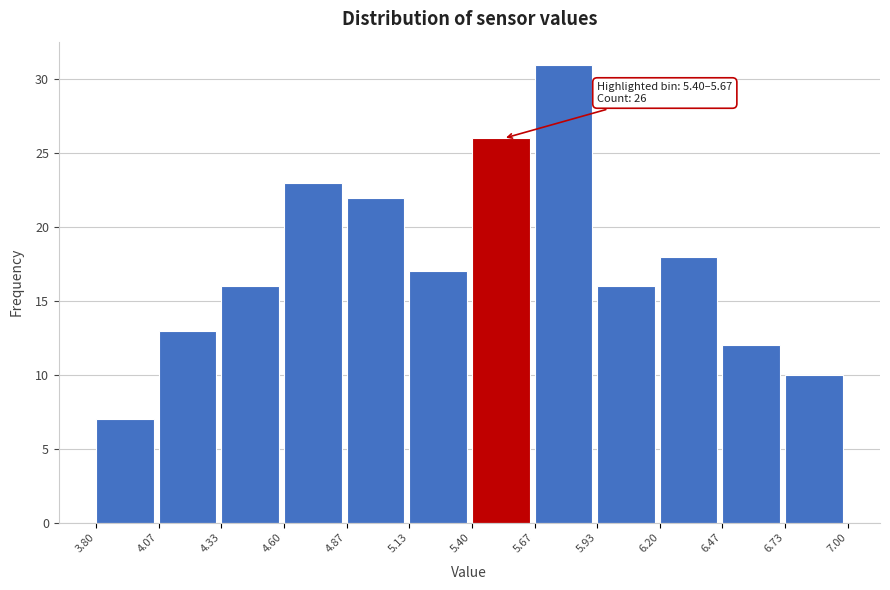

Over which range of the x-axis is the bar tallest?

5.67 to 5.93